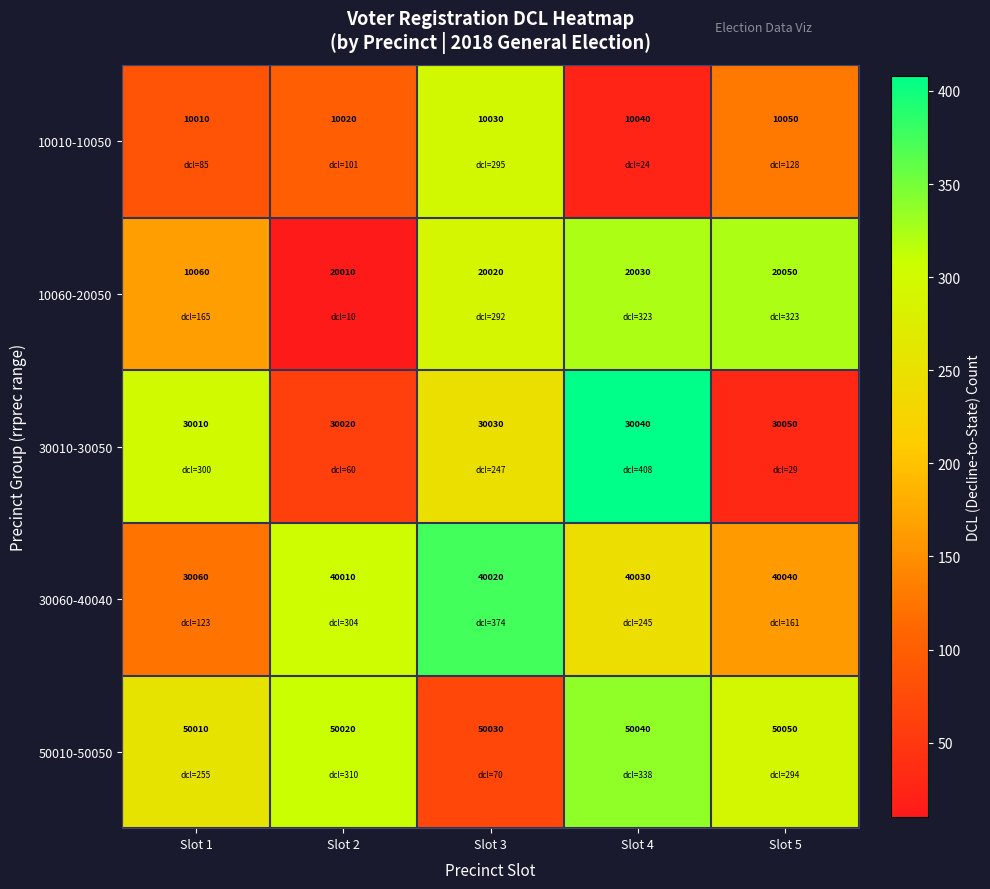

At how many categories does at least one series exceed 17942?

5